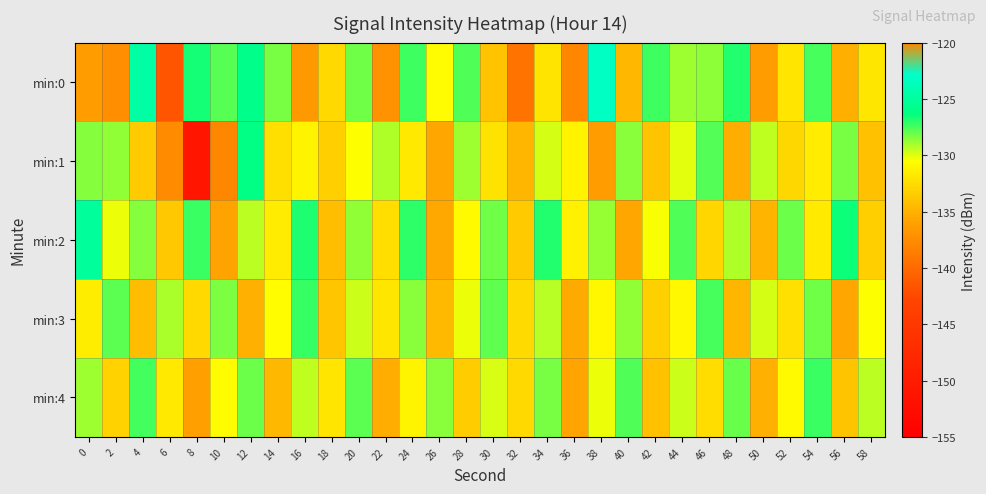

Which label corresponds to the largest value in the chart?

38